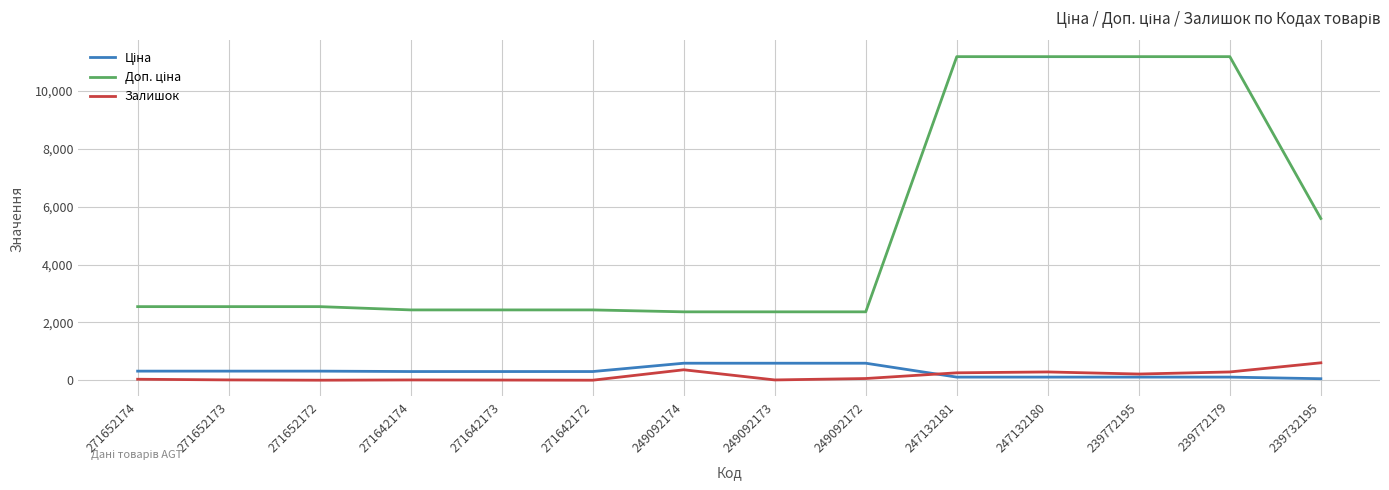

The value of Залишок at 239732195 is 606.0. True or false?

True